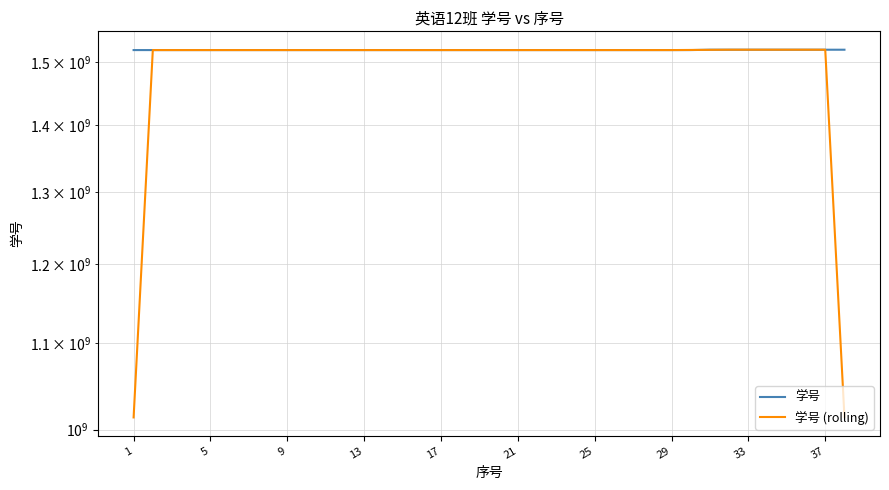

What is the value of the 学号 point at the 24th from the left?

1520300024.0